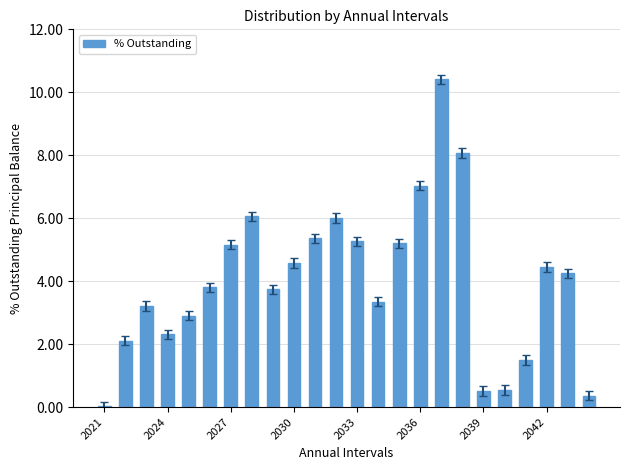

What is the greatest value displayed?

10.4